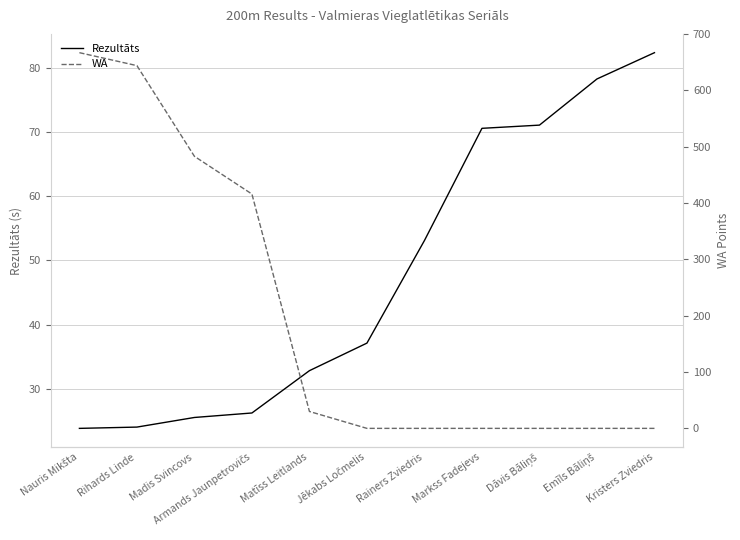

Reading left to right, list all the values displayed in this chart.

Rezultāts: Nauris Mikšta=23.8	Rihards Linde=24.0	Madis Svincovs=25.5	Armands Jaunpetrovičs=26.2	Matīss Leitlands=32.8	Jēkabs Ločmelis=37.1	Rainers Zviedris=53.1	Markss Fadejevs=70.6	Dāvis Bāliņš=71.1	Emīls Bāliņš=78.3	Kristers Zviedris=82.4
WA: Nauris Mikšta=667.0	Rihards Linde=644.0	Madis Svincovs=483.0	Armands Jaunpetrovičs=416.0	Matīss Leitlands=30.0	Jēkabs Ločmelis=0.0	Rainers Zviedris=0.0	Markss Fadejevs=0.0	Dāvis Bāliņš=0.0	Emīls Bāliņš=0.0	Kristers Zviedris=0.0